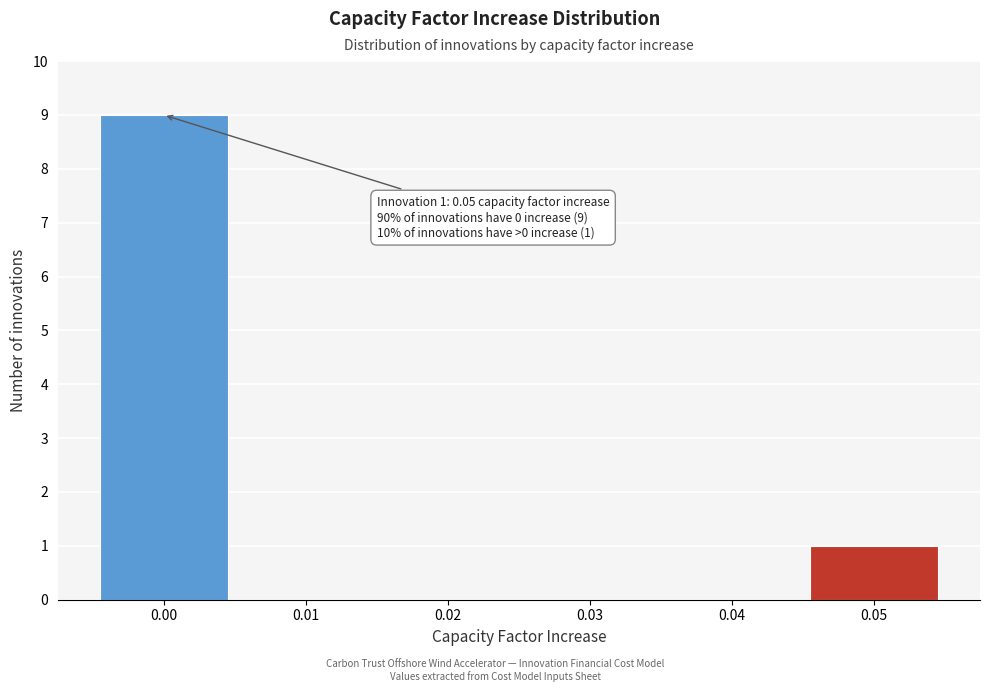

Reading left to right, extract all data points from this chart.

0.00=9	0.01=0	0.02=0	0.03=0	0.04=0	0.05=1